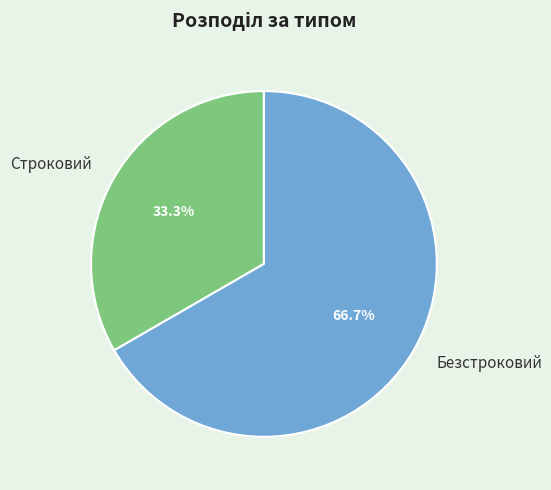

Is it true that Строковий is 33% of the pie?

True